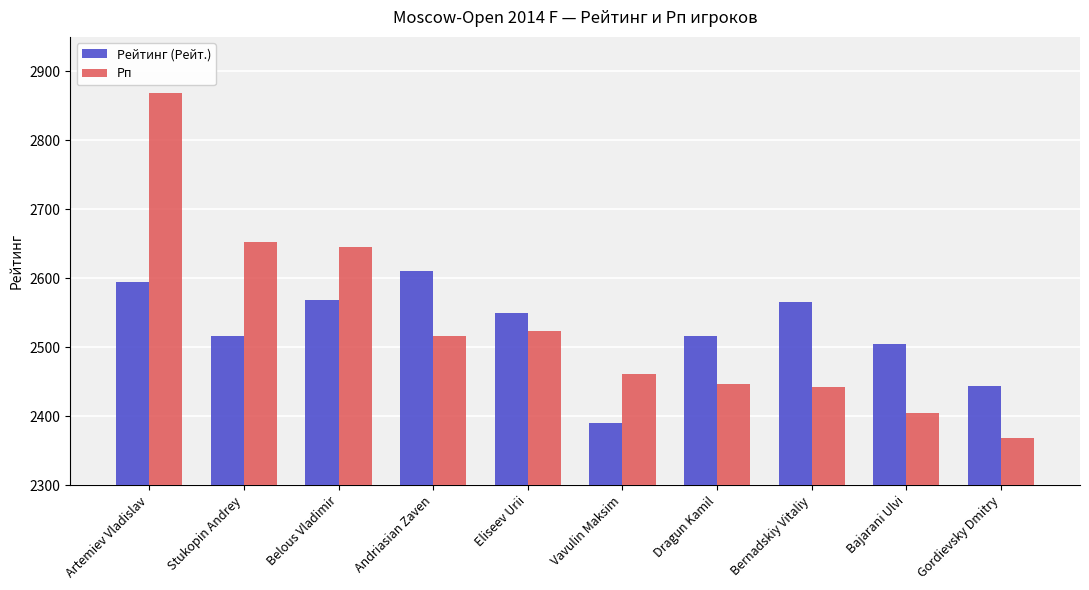

The Рейтинг (Рейт.) series shows 2390 at Vavulin Maksim. True or false?

True